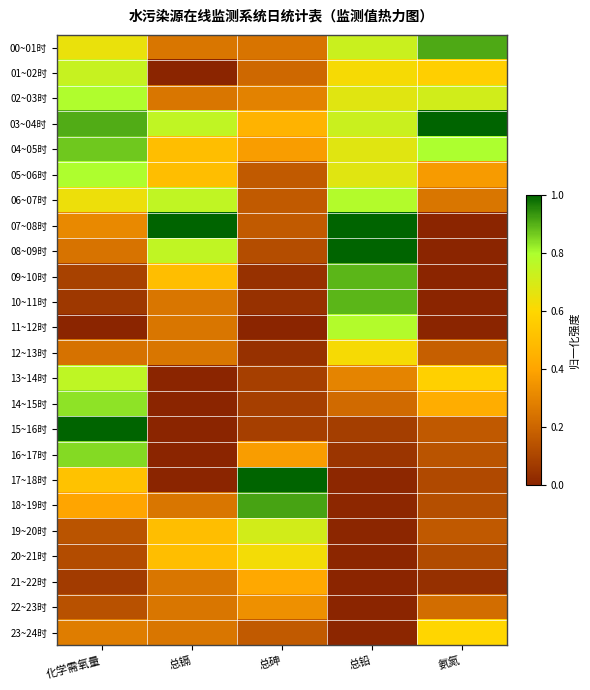

At 总镉, list the series in order from largest to smallest.

07~08时, 03~04时, 06~07时, 08~09时, 04~05时, 05~06时, 09~10时, 19~20时, 20~21时, 00~01时, 02~03时, 10~11时, 11~12时, 12~13时, 18~19时, 21~22时, 22~23时, 23~24时, 01~02时, 13~14时, 14~15时, 15~16时, 16~17时, 17~18时